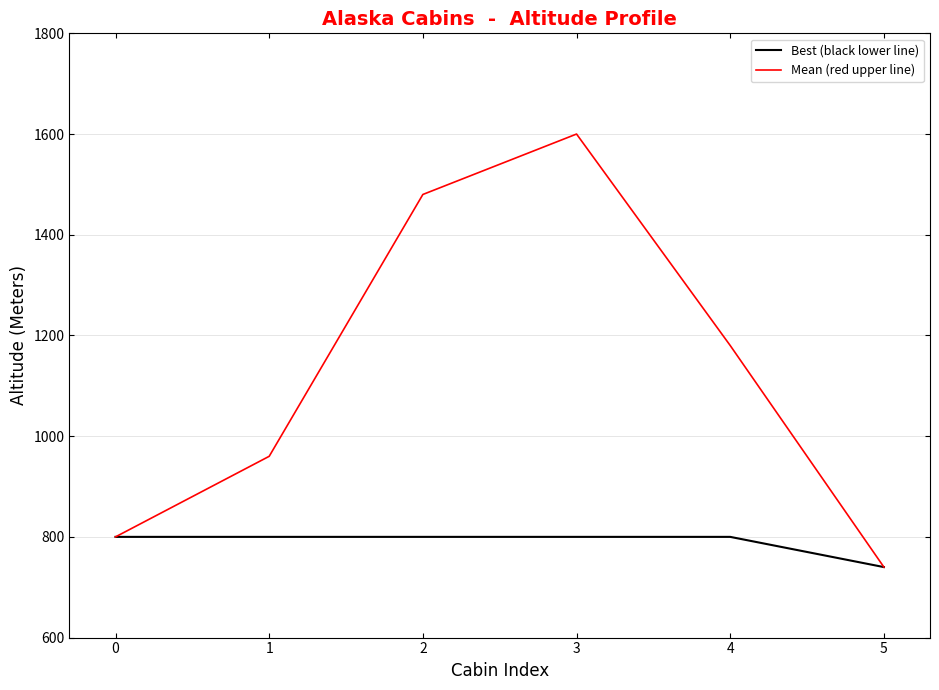

Which category has the lowest value across all series?

5